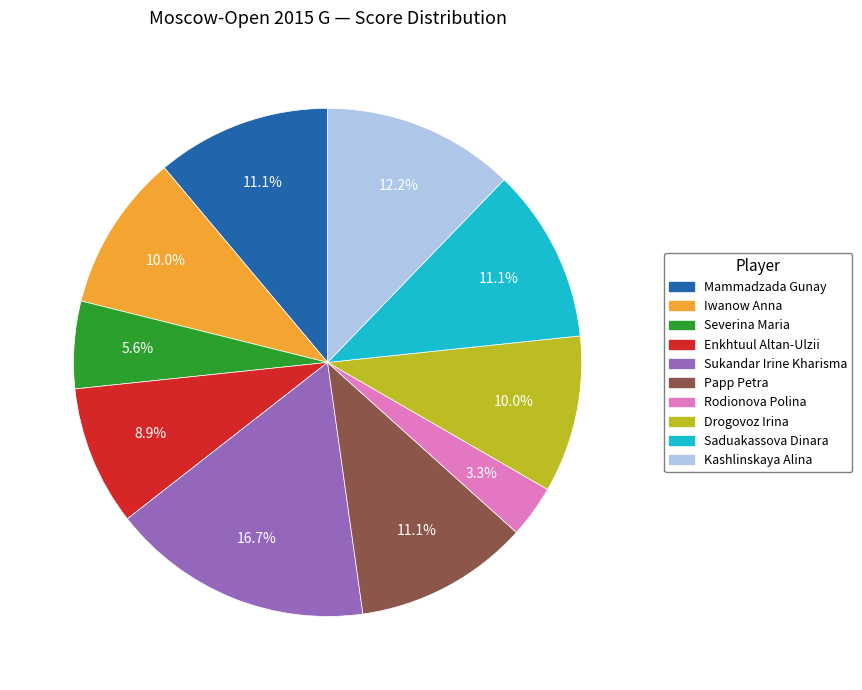

Does Kashlinskaya Alina account for over 50% of the chart?

No